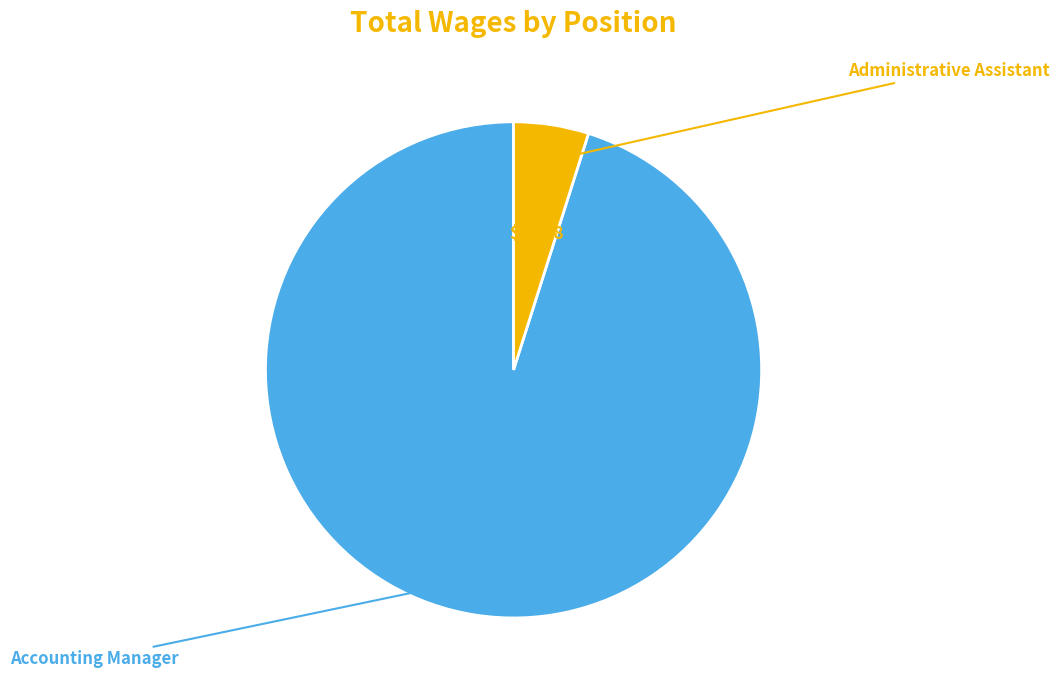

What is the ratio of the value at Administrative Assistant to the value at Accounting Manager?

0.1